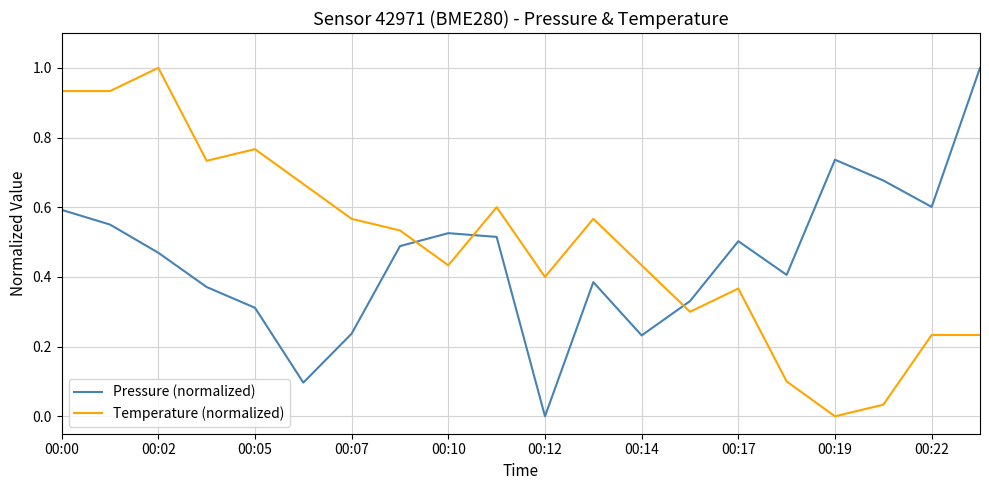

True or false: Temperature (normalized) has more than 0 points higher than both neighbors.

True